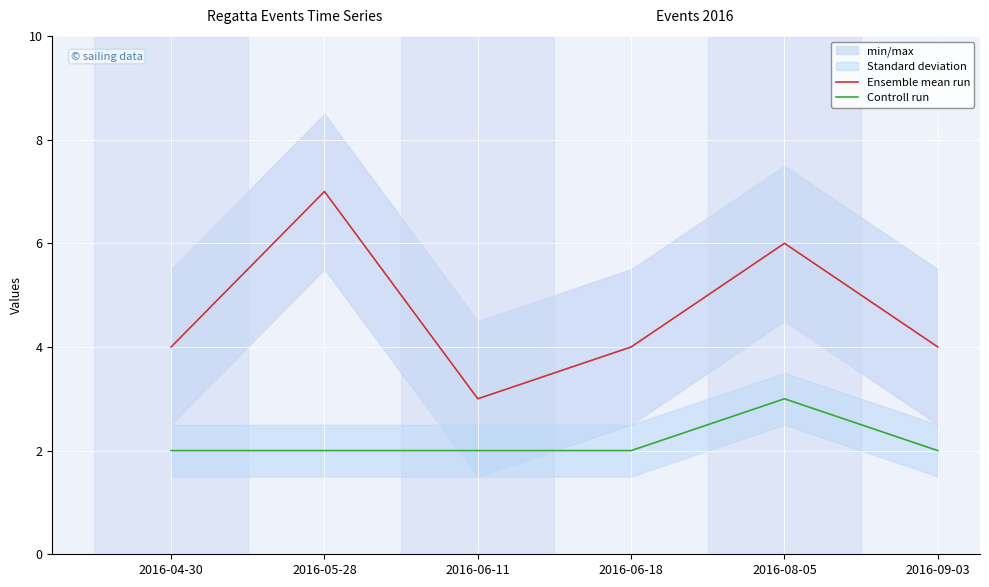

True or false: Ensemble mean run and Controll run intersect in this chart.

False